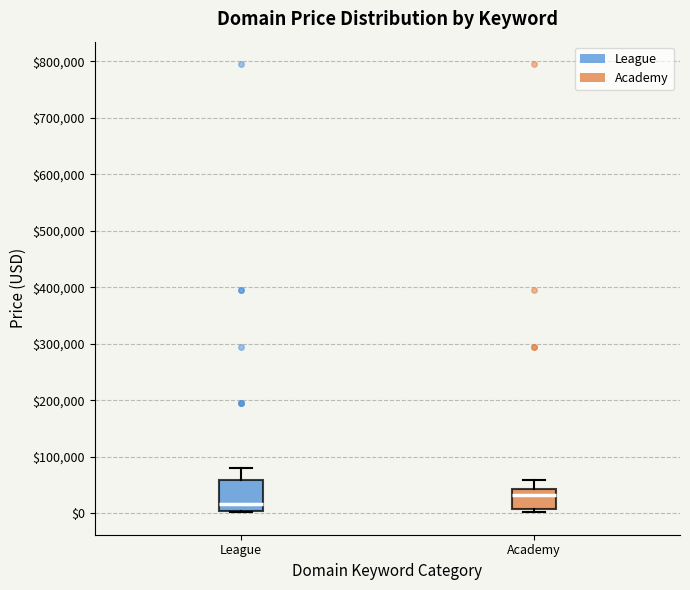

Reading left to right, transcribe this box plot: for each box, give where its median line is, the range the box spans, and where its two whiskers end, as read against the y-axis. The values are not printed on the chart, so give them approximately, as read against the axis.

League: median 20000, box 0 to 60000, whiskers 0 to 80000
Academy: median 30000, box 10000 to 40000, whiskers 0 to 60000